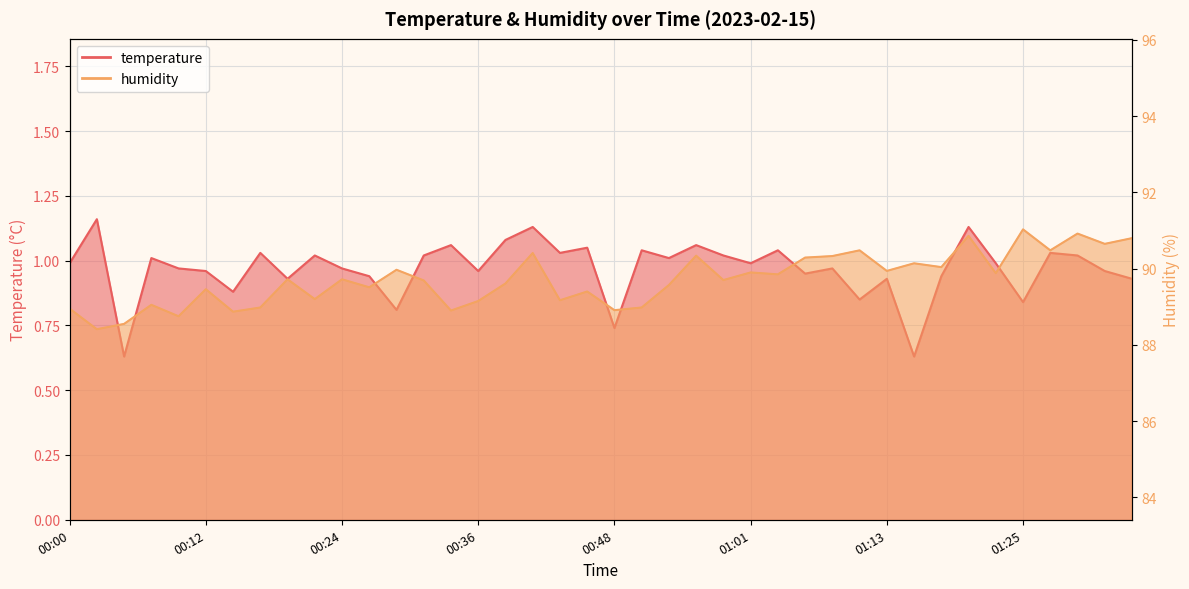

True or false: temperature and humidity cross at least once.

False